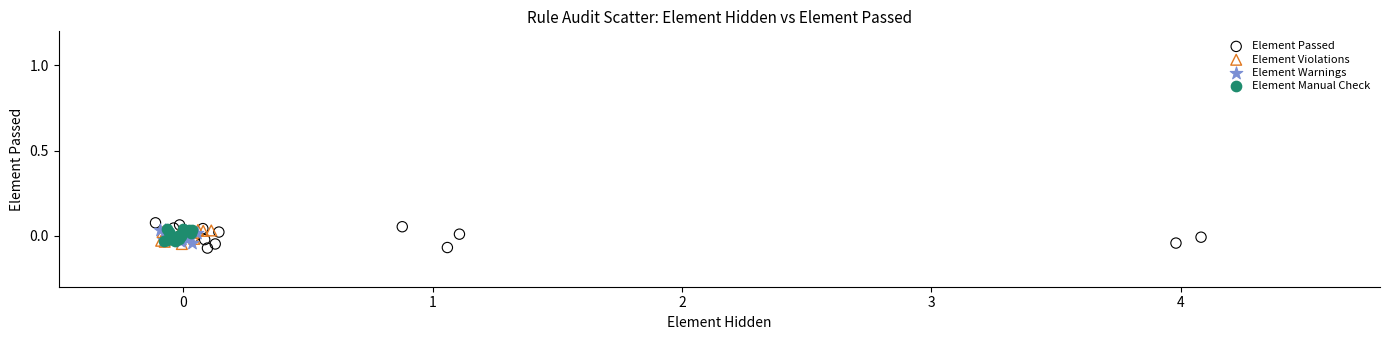

Which series has the largest Y range (max minus min)?

Element Passed